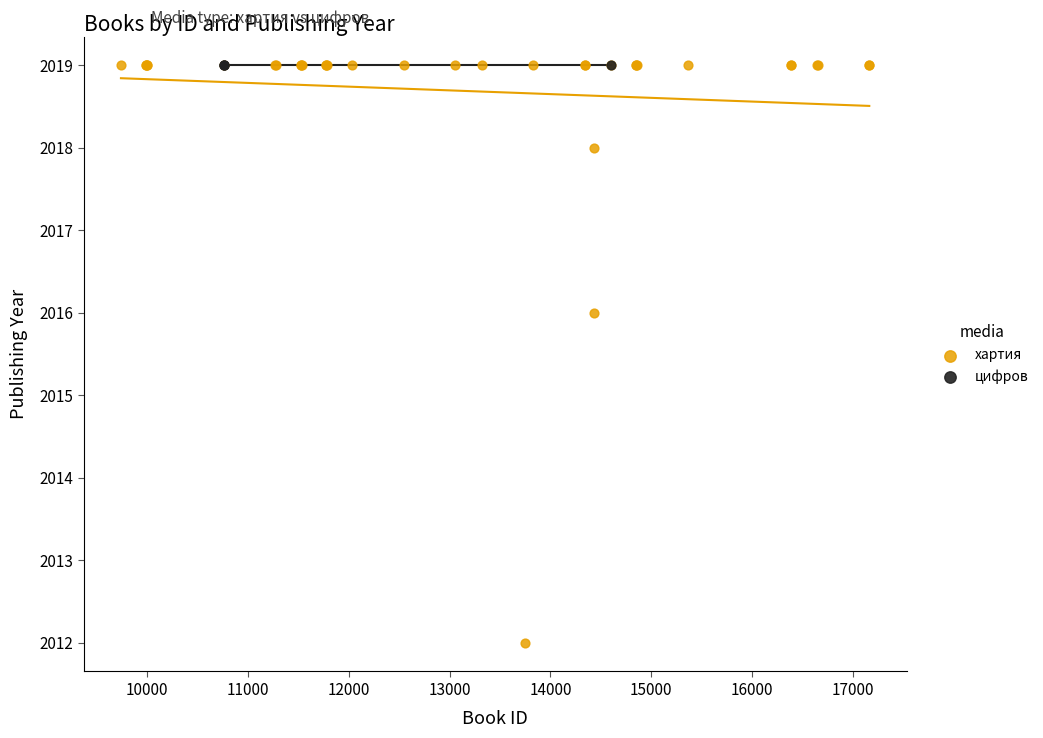

Which series contains the lowest Y value?

хартия